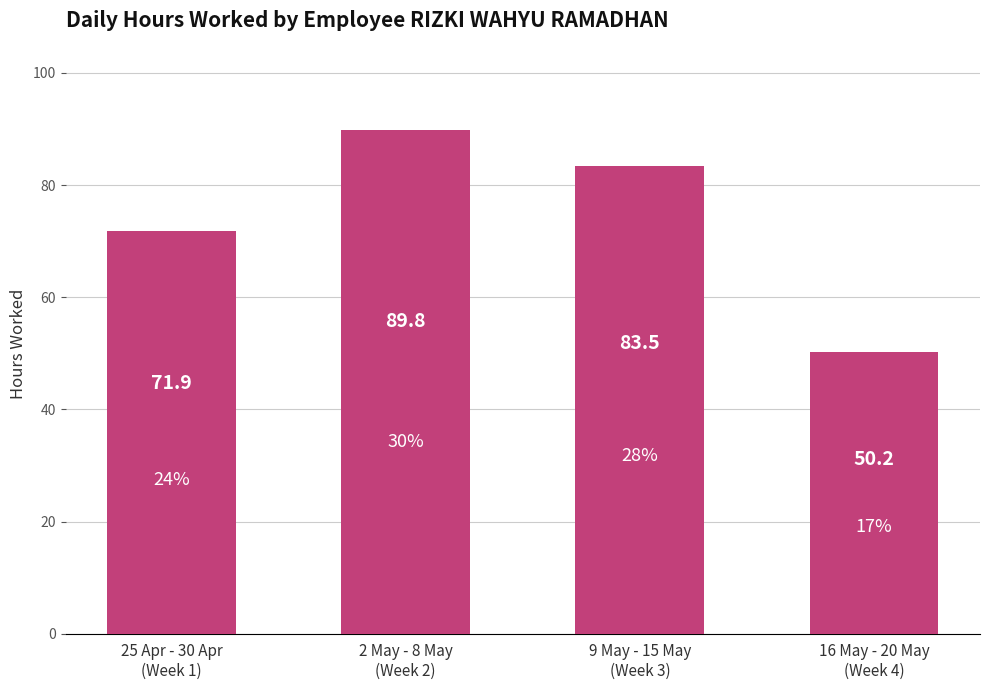

At which label does the data first exceed 83?

2 May - 8 May
(Week 2)